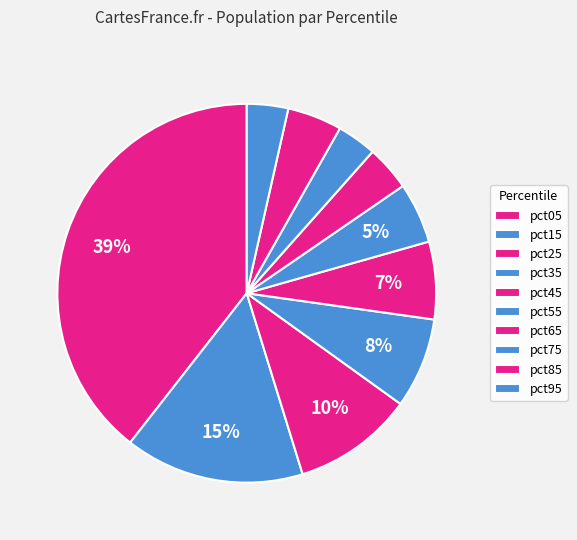

Rank the categories by value from lowest to highest.

pct75, pct95, pct65, pct85, pct55, pct45, pct35, pct25, pct15, pct05